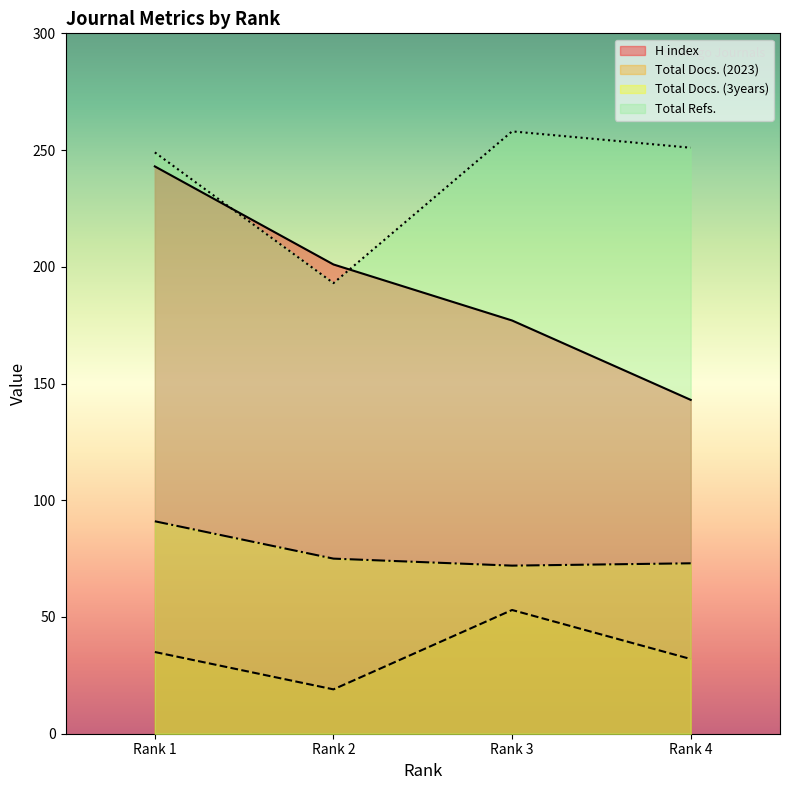

What value does the Total Docs. (2023) series have at Rank 4, to the nearest 5?

30